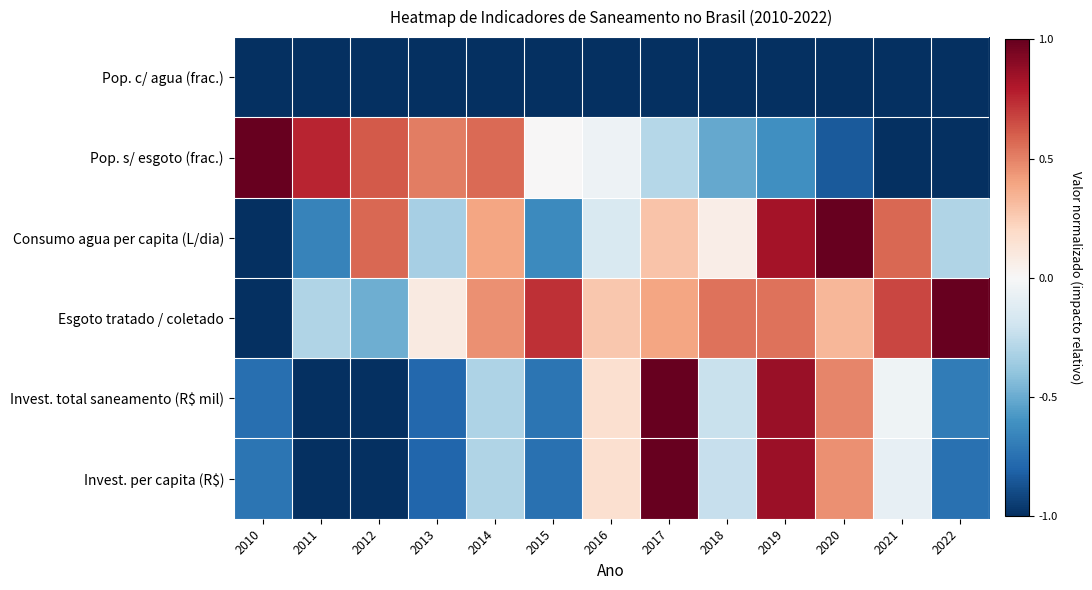

Rank the series by their maximum value, from lowest to highest.

Pop. c/ agua (frac.), Pop. s/ esgoto (frac.), Consumo agua per capita (L/dia), Esgoto tratado / coletado, Invest. total saneamento (R$ mil), Invest. per capita (R$)